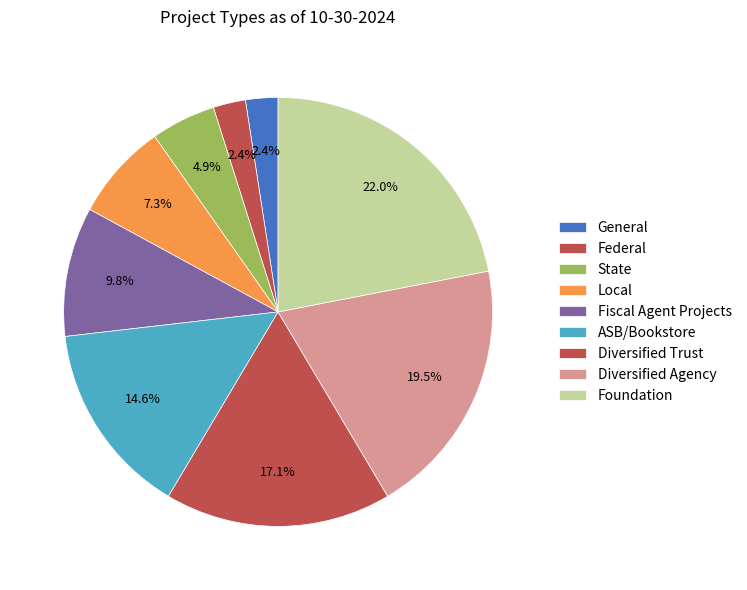

How many slices are in this pie chart?

9